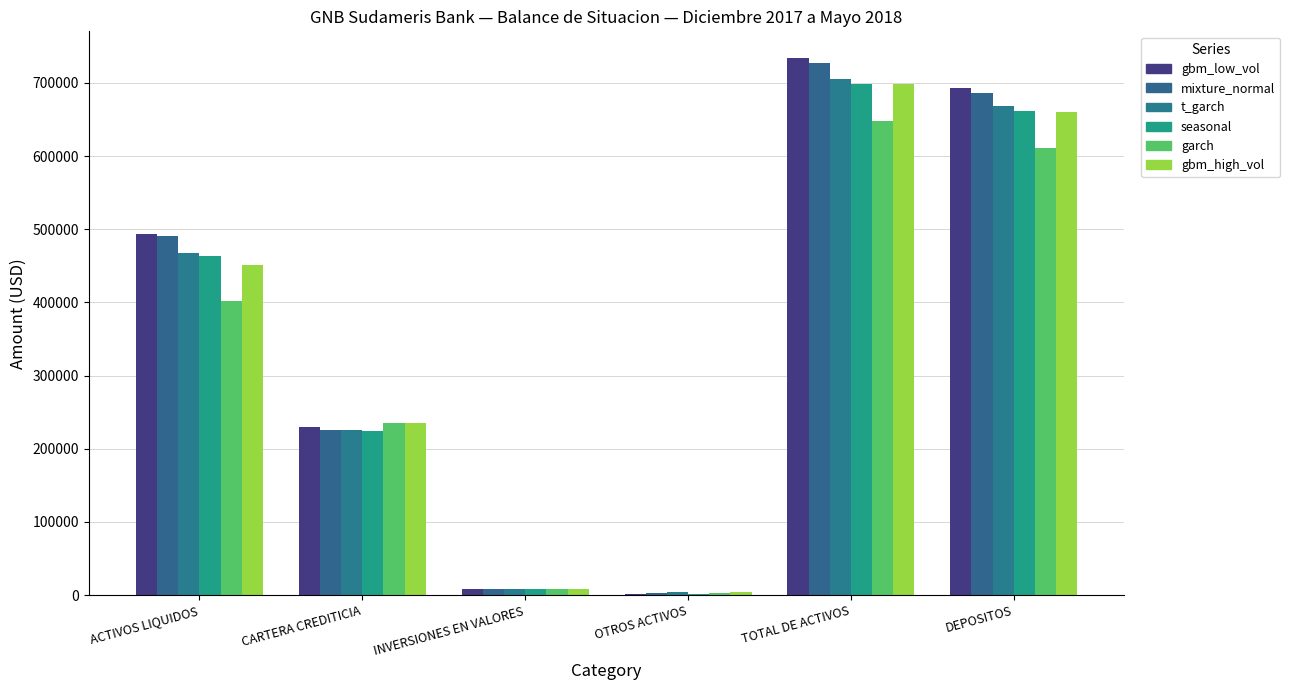

How many groups of bars are there?

6